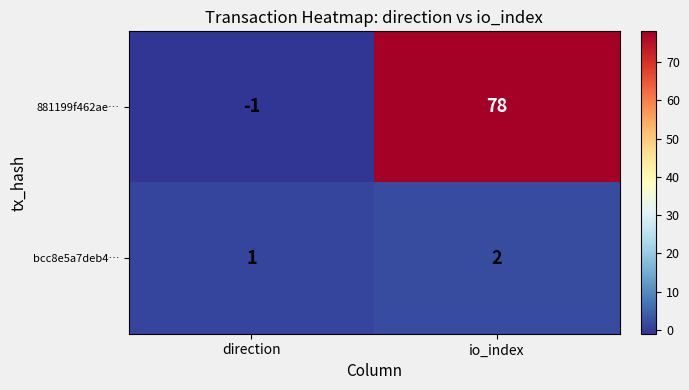

The value of bcc8e5a7deb4… at direction is 0. True or false?

False